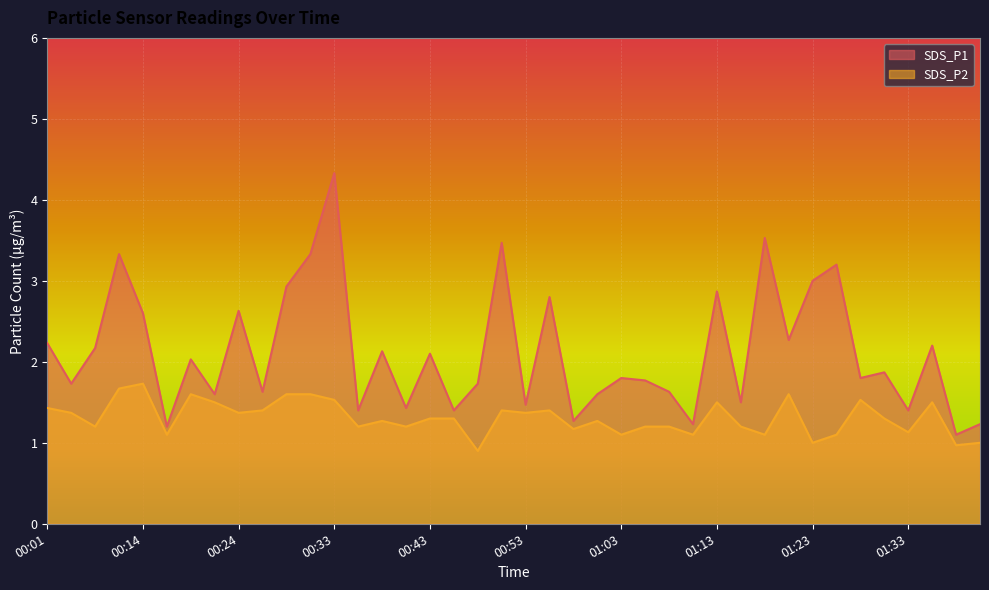

Reading right to left, transcribe all the data shown in this chart.

SDS_P1: 1.2	1.1	2.2	1.4	1.9	1.8	3.2	3.0	2.3	3.5	1.5	2.9	1.2	1.6	1.8	1.8	1.6	1.3	2.8	1.5	3.5	1.7	1.4	2.1	1.4	2.1	1.4	4.3	3.3	2.9	1.6	2.6	1.6	2.0	1.2	2.6	3.3	2.2	1.7	2.2
SDS_P2: 1.0	1.0	1.5	1.1	1.3	1.5	1.1	1.0	1.6	1.1	1.2	1.5	1.1	1.2	1.2	1.1	1.3	1.2	1.4	1.4	1.4	0.9	1.3	1.3	1.2	1.3	1.2	1.5	1.6	1.6	1.4	1.4	1.5	1.6	1.1	1.7	1.7	1.2	1.4	1.4